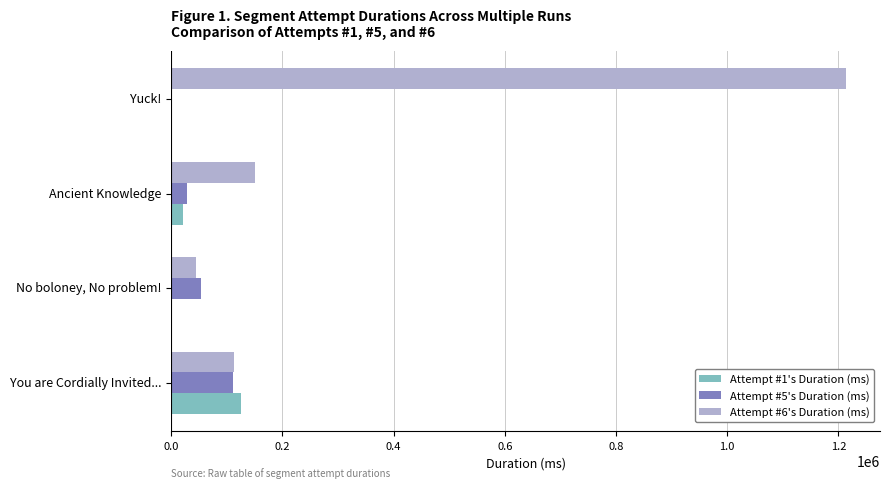

Which label corresponds to the largest value in the chart?

Yuck!